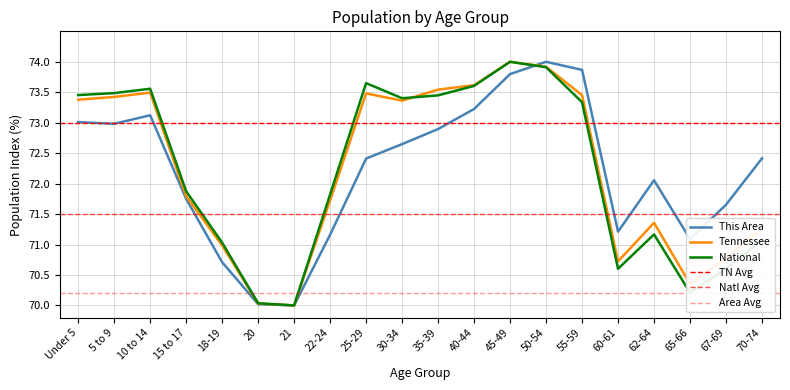

Which category has the lowest value in the National series?

21